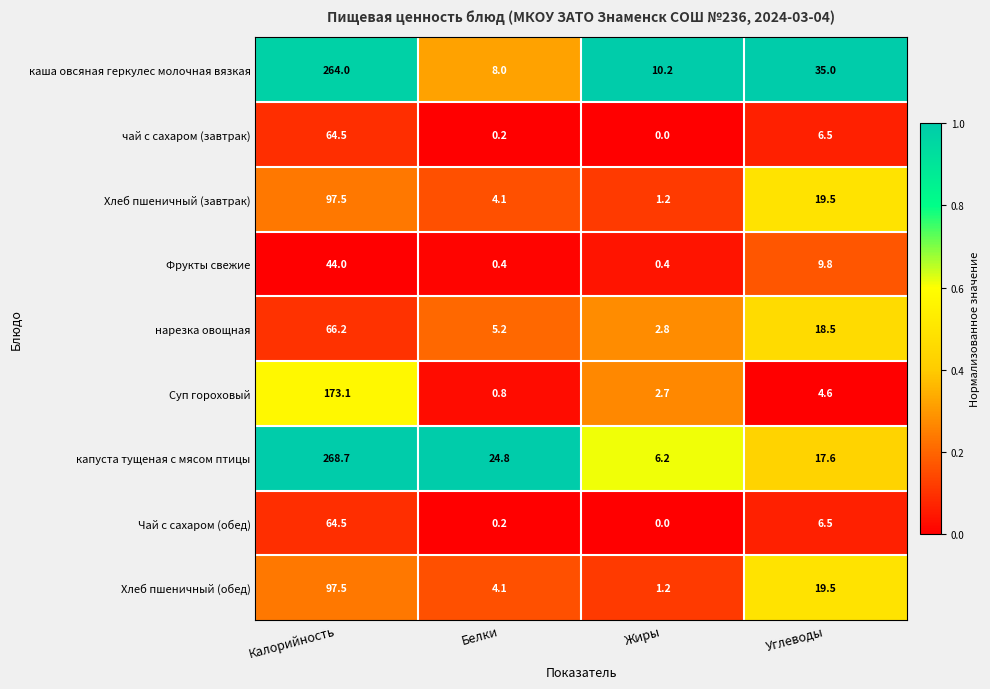

At which label does Хлеб пшеничный (обед) first exceed 19?

Калорийность